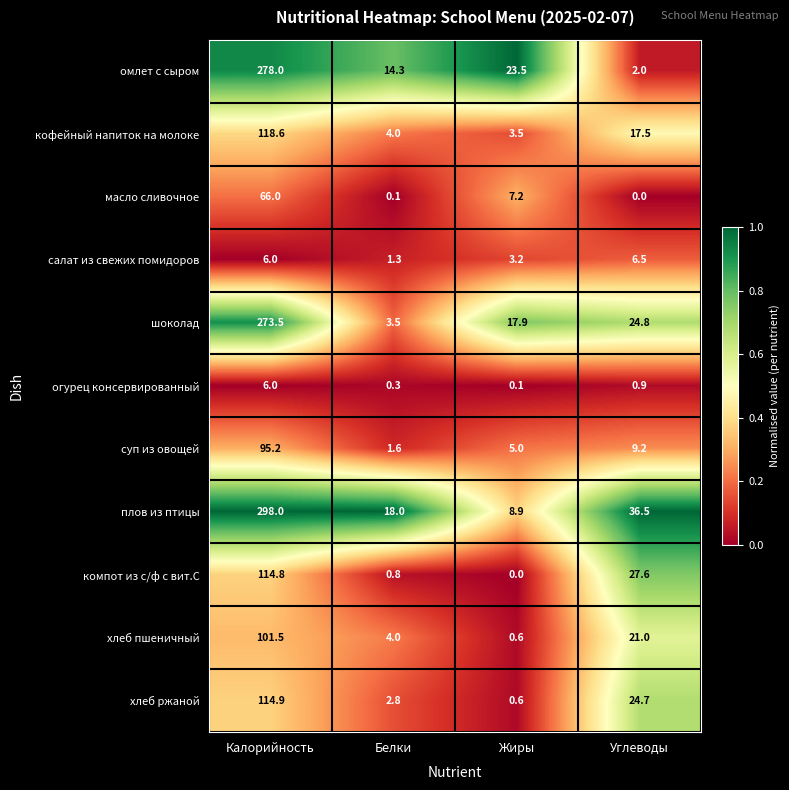

How many distinct data groups are displayed?

11